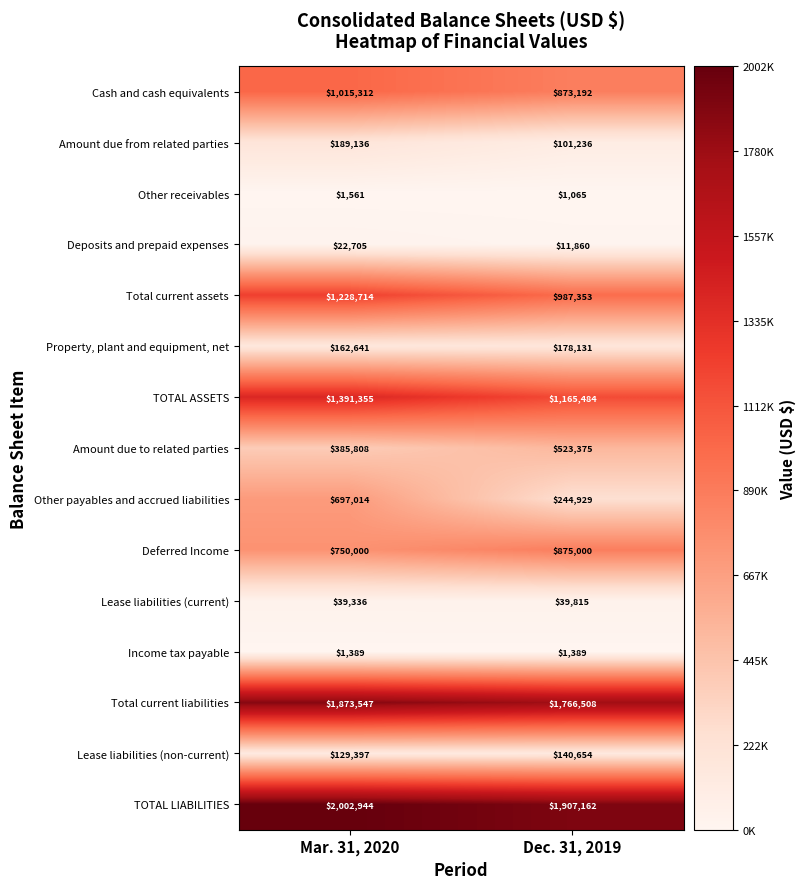

Count the number of data series in this chart.

15